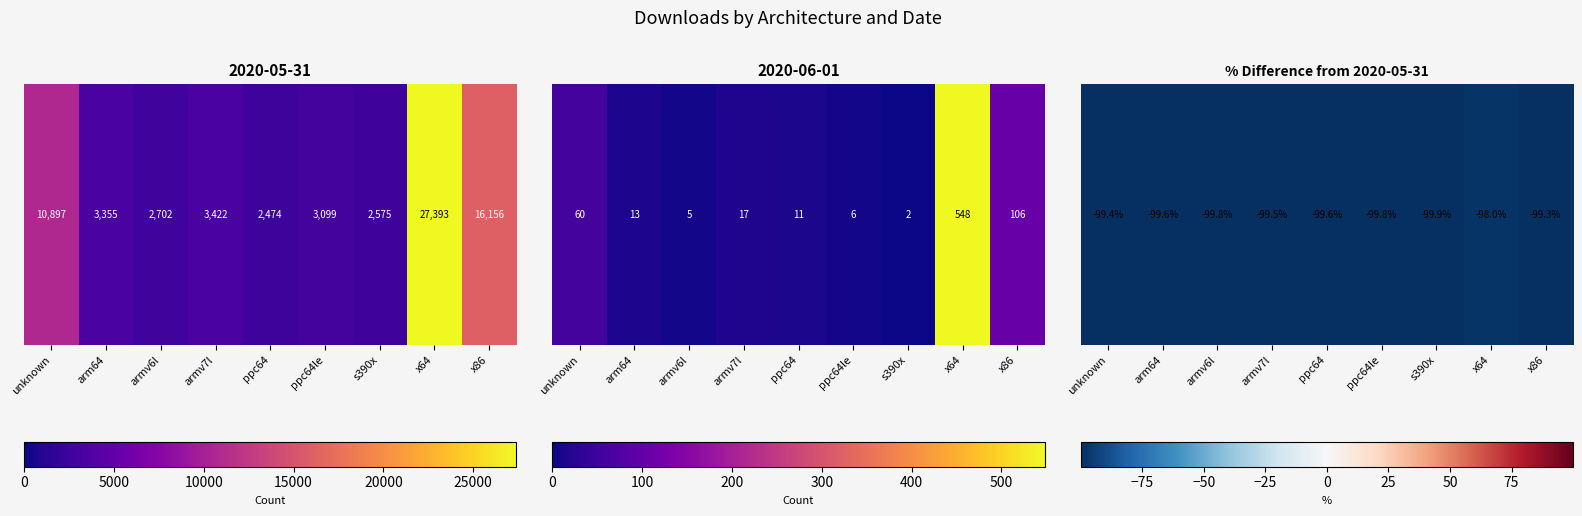

Between arm64 and armv6l, which is larger?

arm64